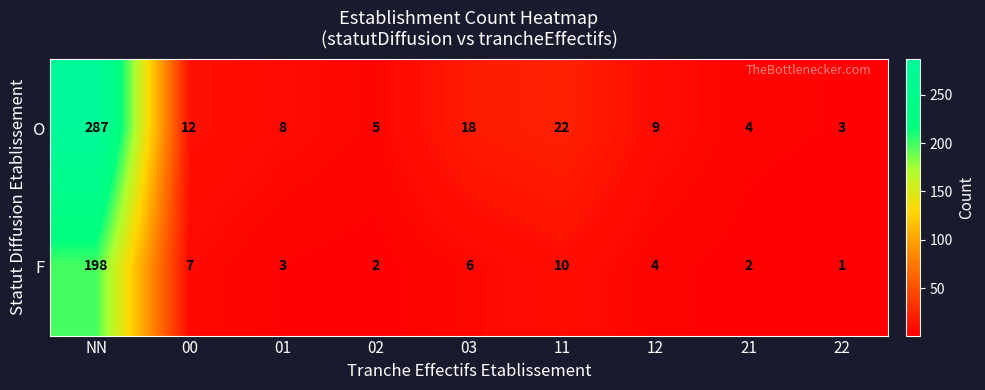

How many data points does each series have?

9